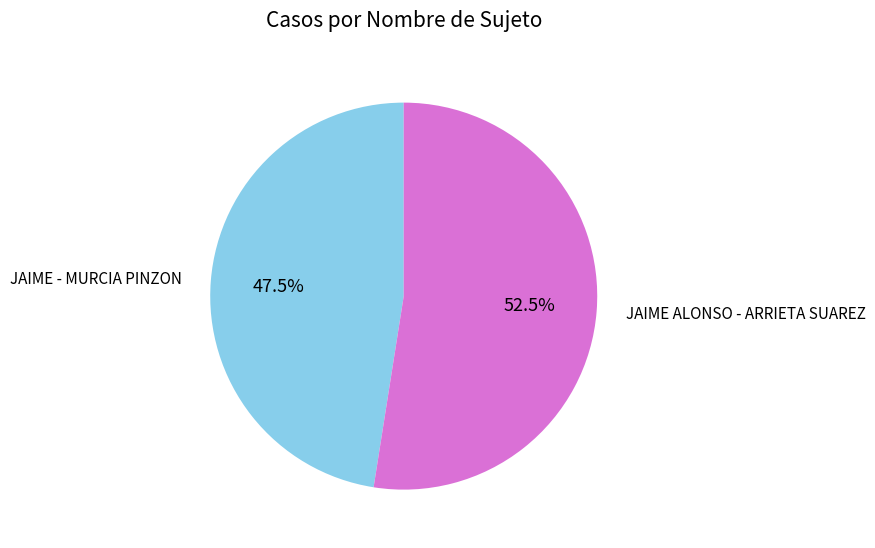

Is there any slice that represents more than half of the pie?

Yes